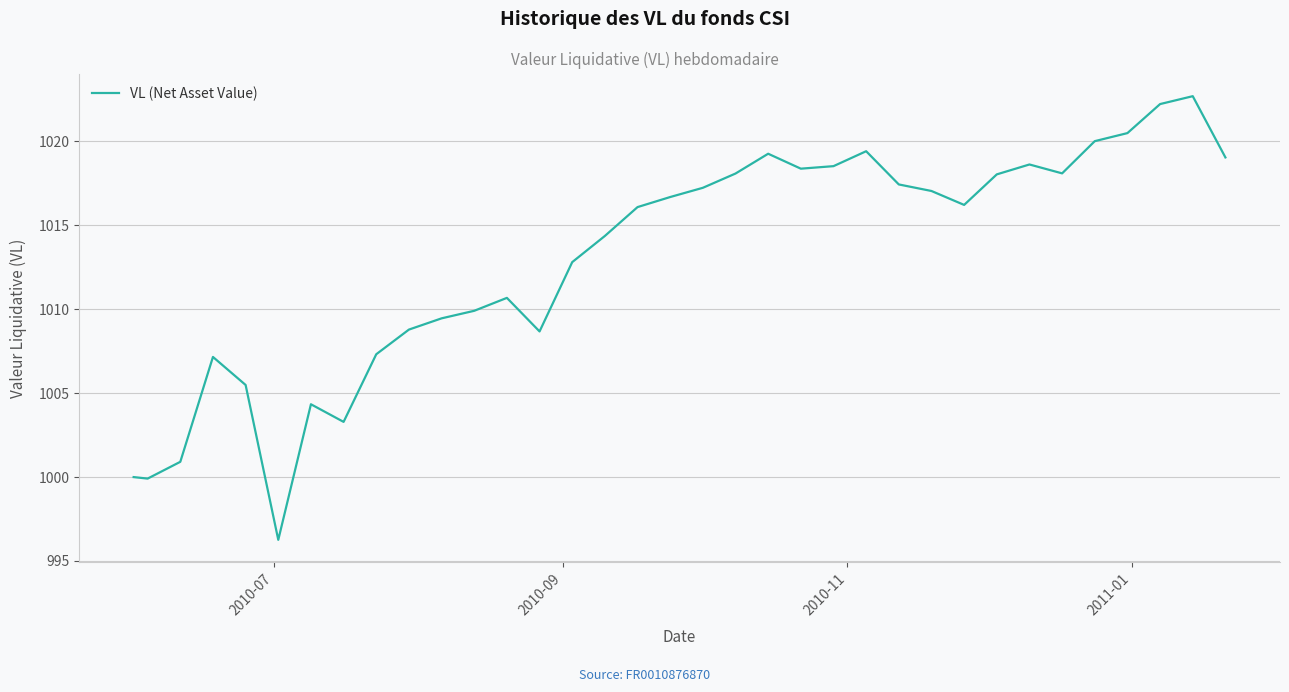

What is the smallest value displayed?

996.3